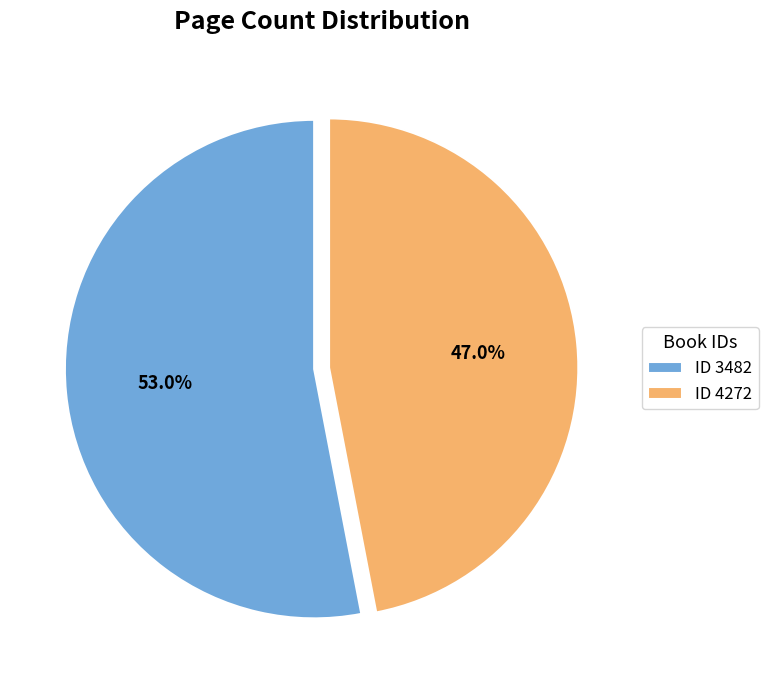

How much of the chart is everything except ID 4272?

53.0%